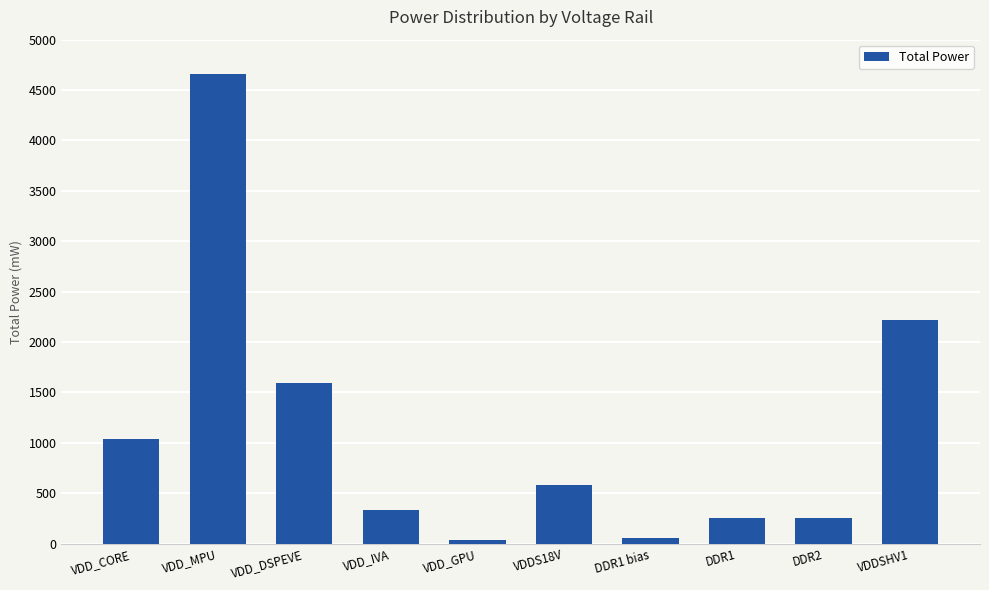

Is it true that the value at VDDSHV1 is 2214.1?

True